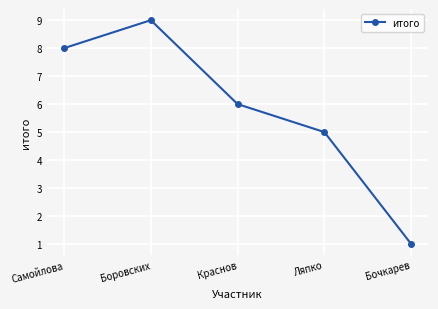

What is the ratio of the value at Бочкарев to the value at Боровских?

0.1